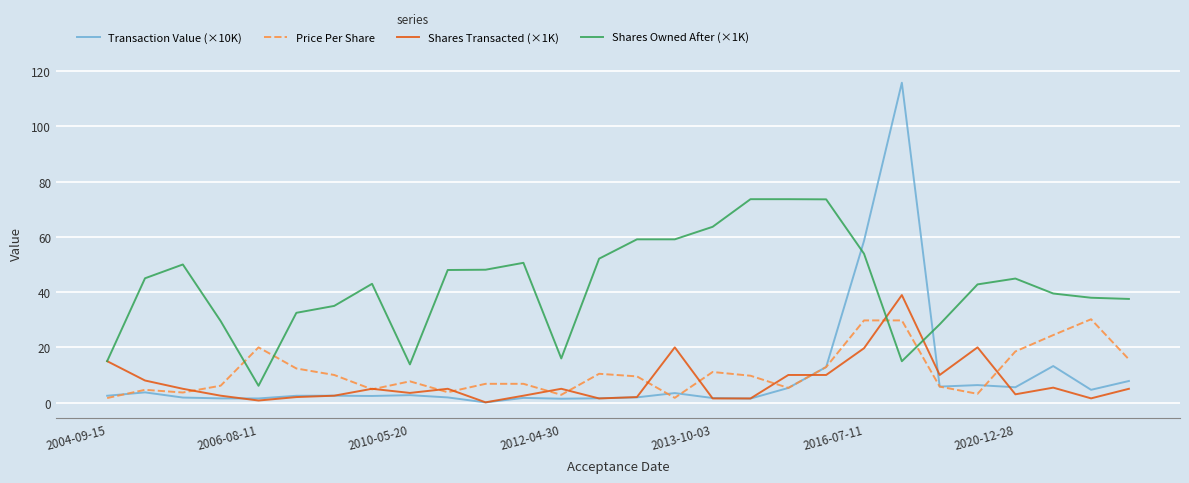

True or false: Price Per Share and Transaction Value (×10K) cross at least once.

True